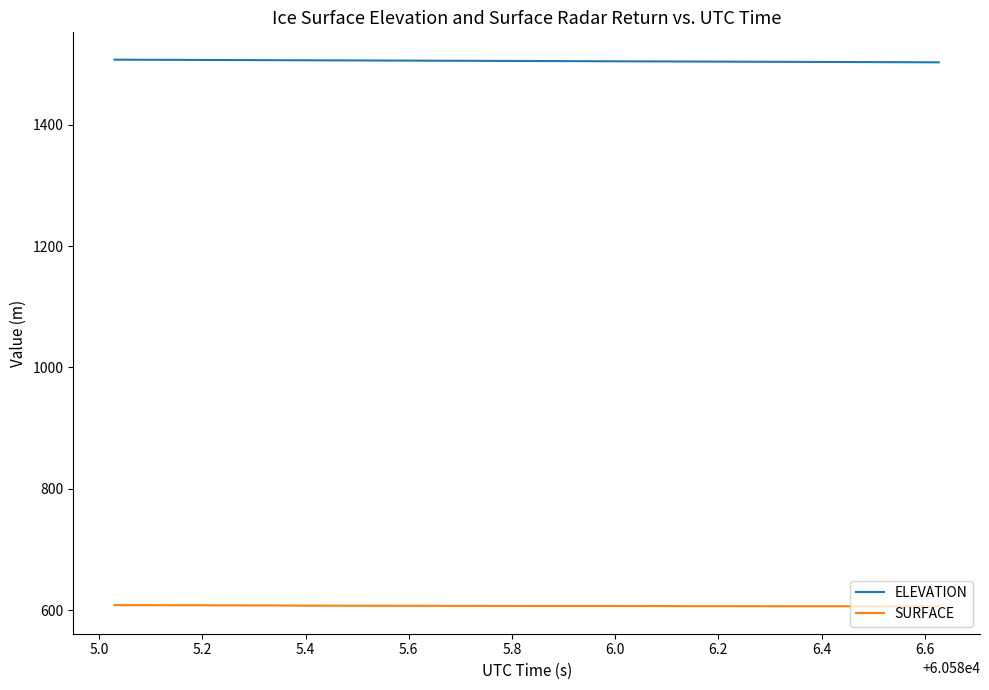

What is the difference between the maximum and minimum values in the SURFACE series?

2.1